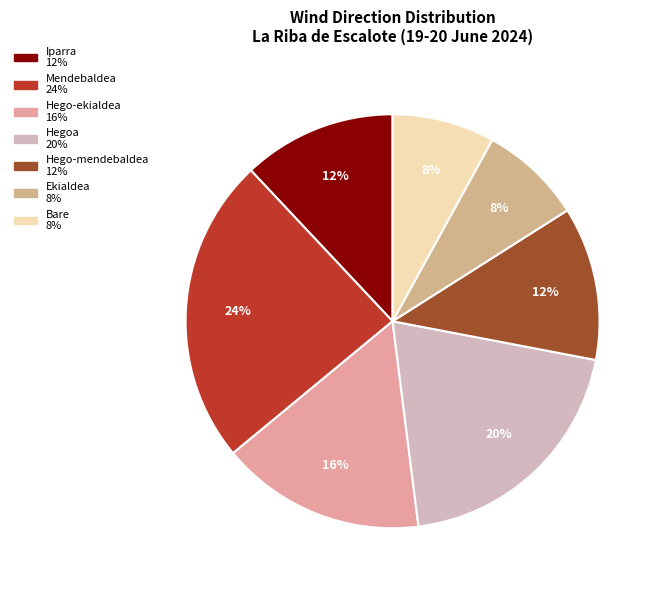

The Hego-mendebaldea slice represents 23% of the pie. True or false?

False